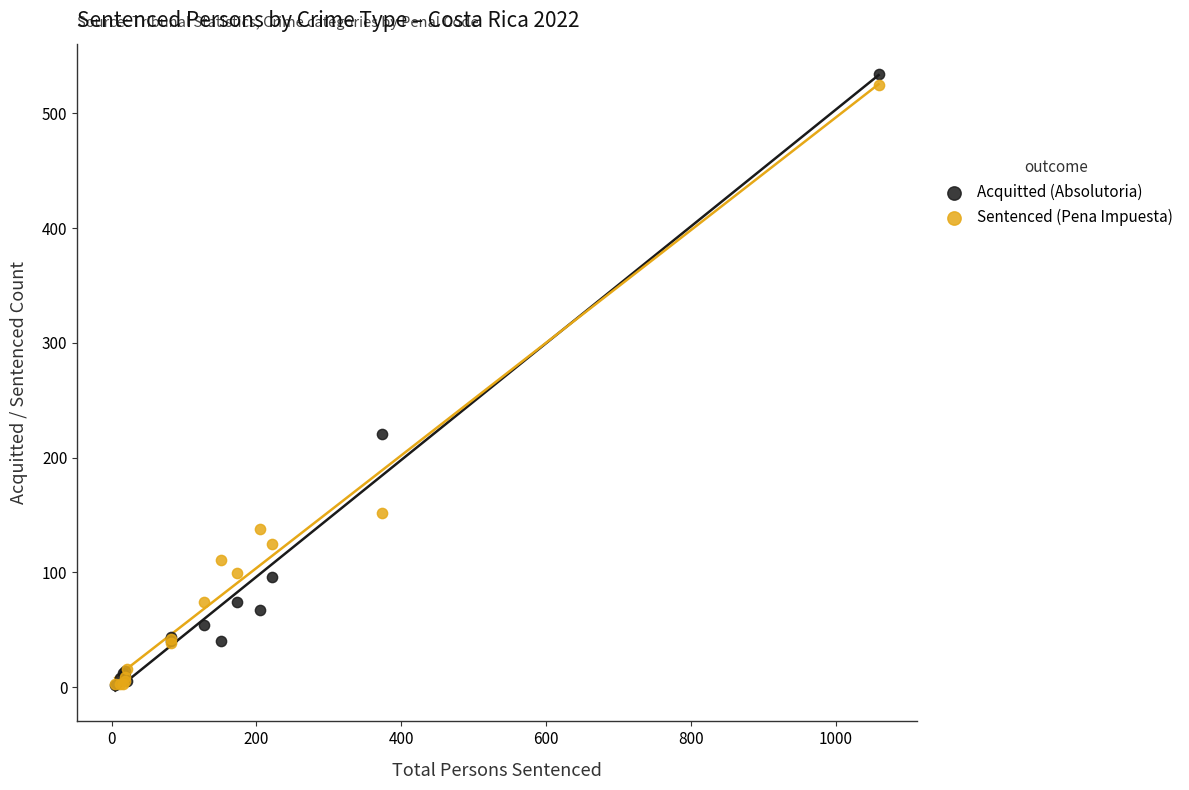

In the Sentenced (Pena Impuesta) series, what Y value is closest to 264?

152